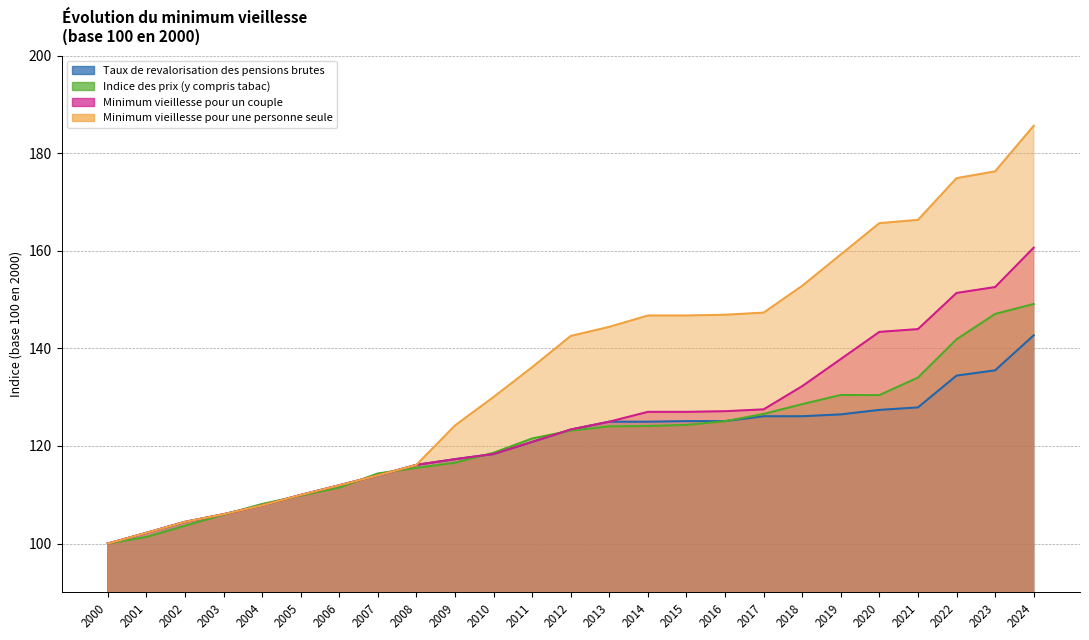

What is the highest value of the Minimum vieillesse pour une personne seule series?

185.6